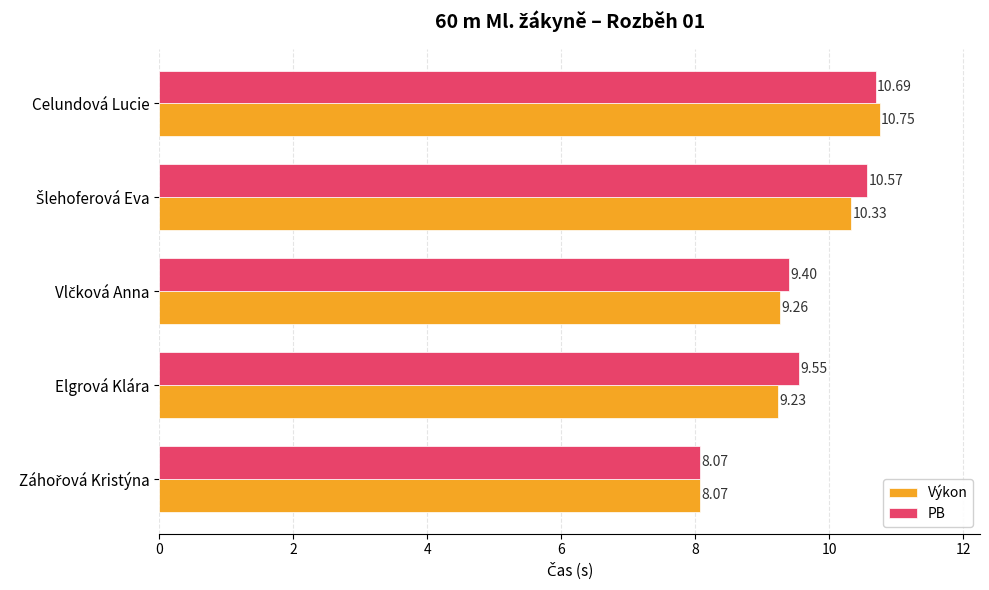

Count the number of data series in this chart.

2